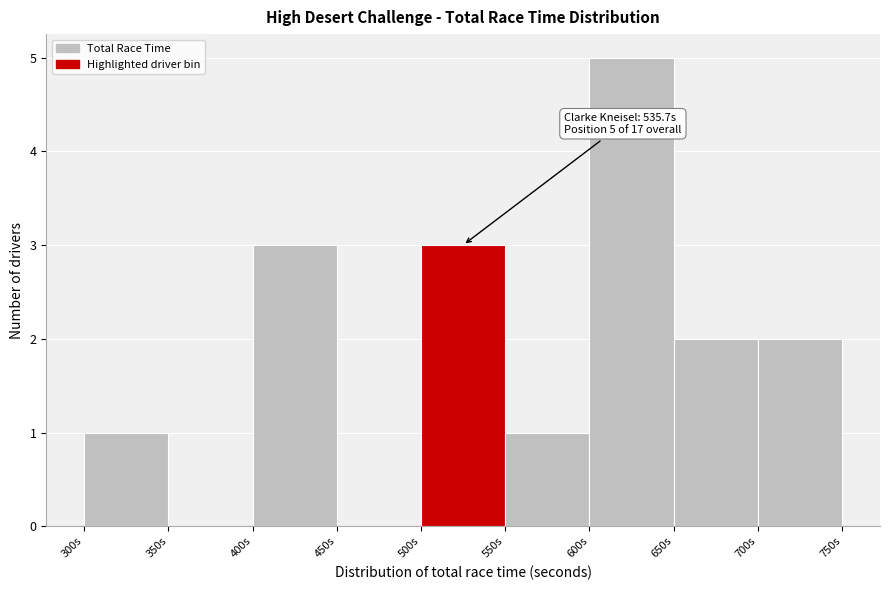

Over which range of the x-axis is the bar tallest?

600 to 650